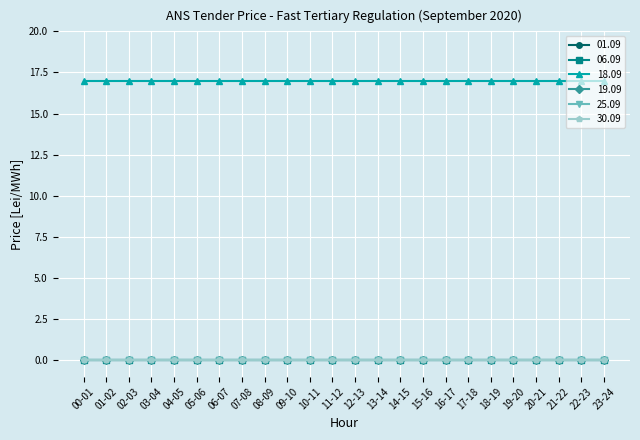

What is the label of the 19th point from the left?

18-19